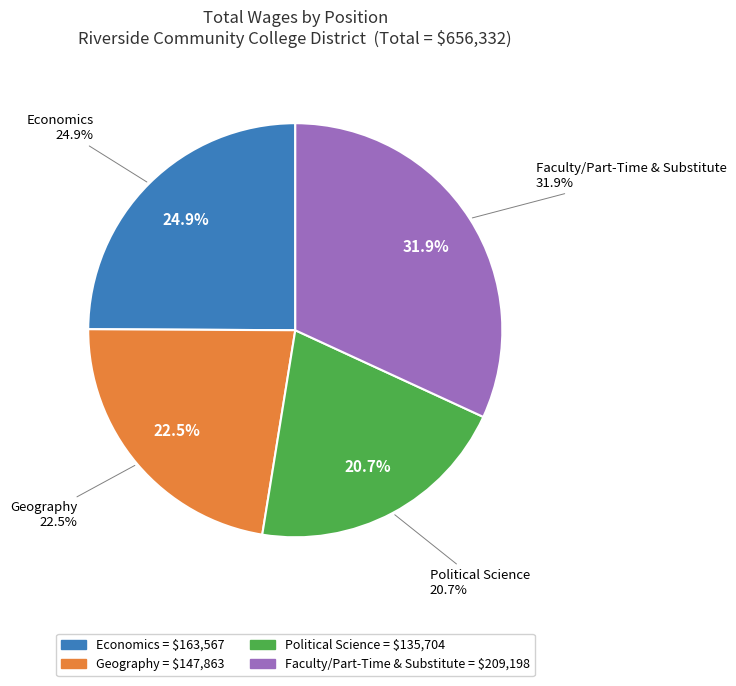

How many segments does this pie chart have?

4